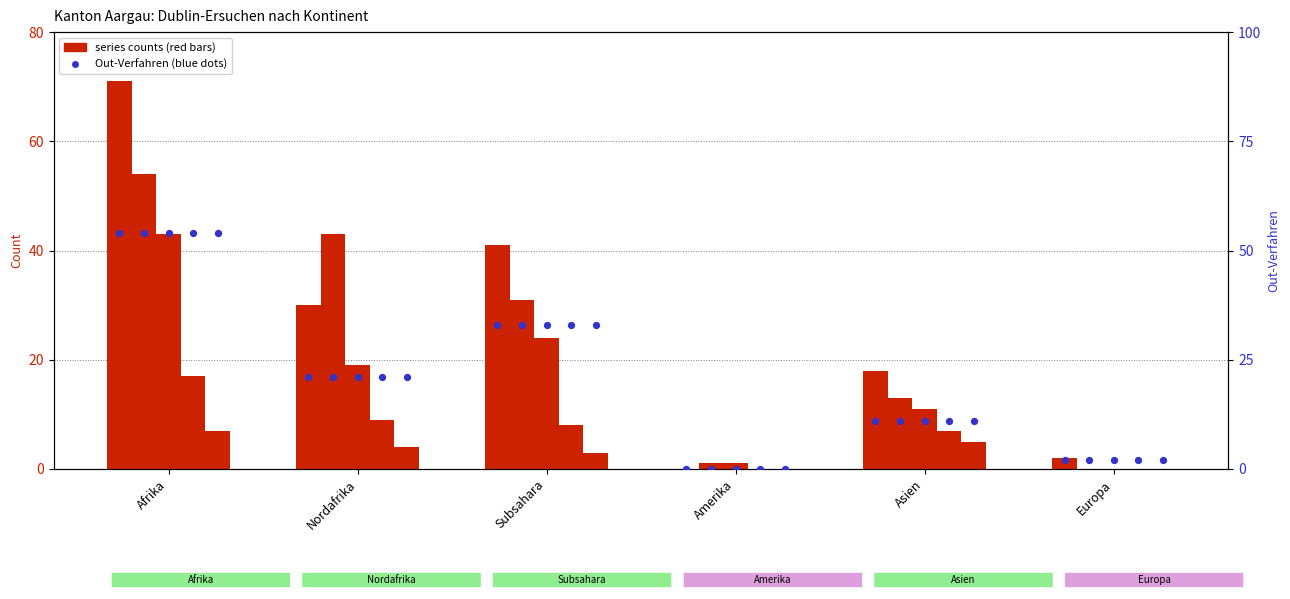

At which category is the sum across all series the highest?

Afrika